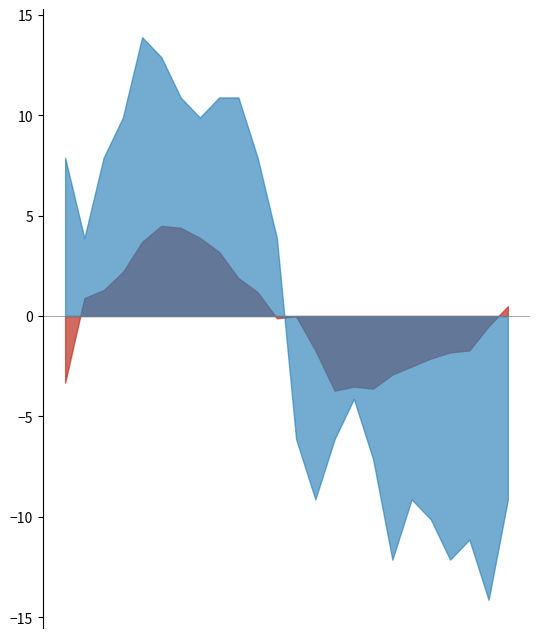

What is the maximum value shown in the chart?

13.9